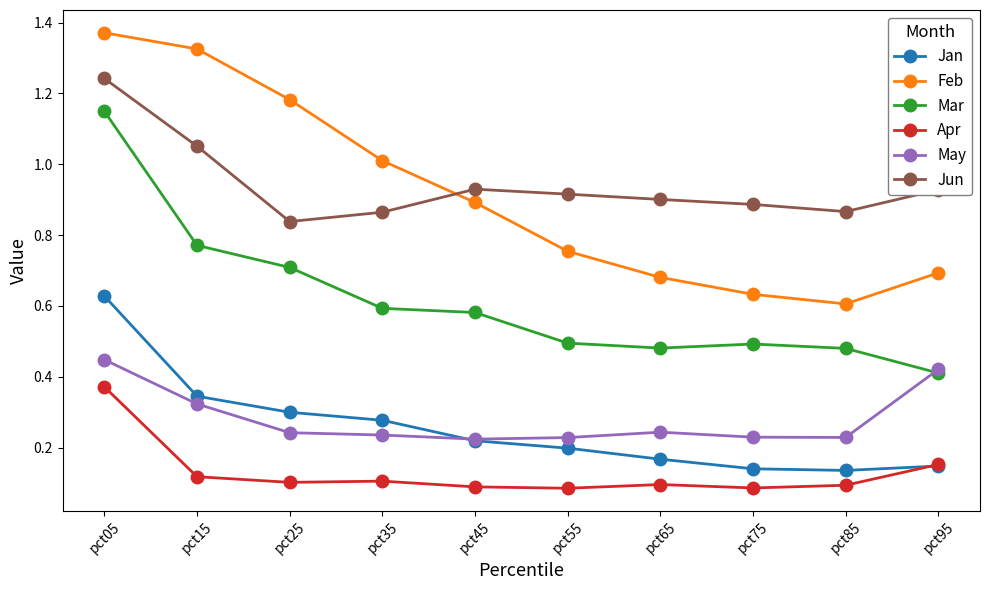

Which series changed the most between pct25 and pct95?

Feb